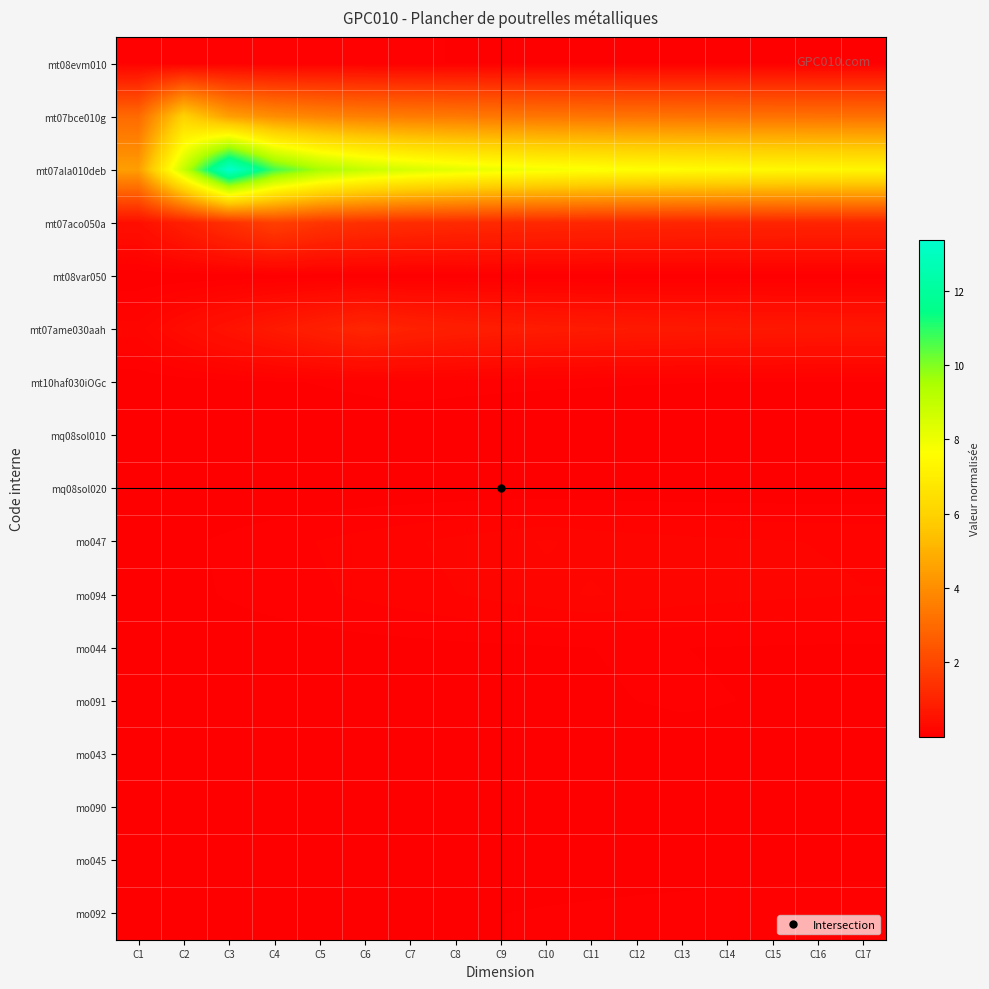

Which series has the largest total across all categories?

mt07ala010deb